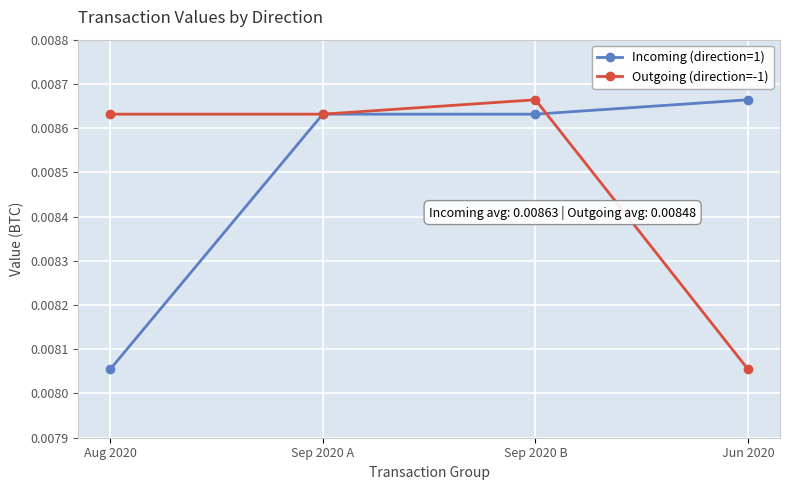

At Jun 2020, list the series in order from smallest to largest.

Outgoing (direction=-1), Incoming (direction=1)